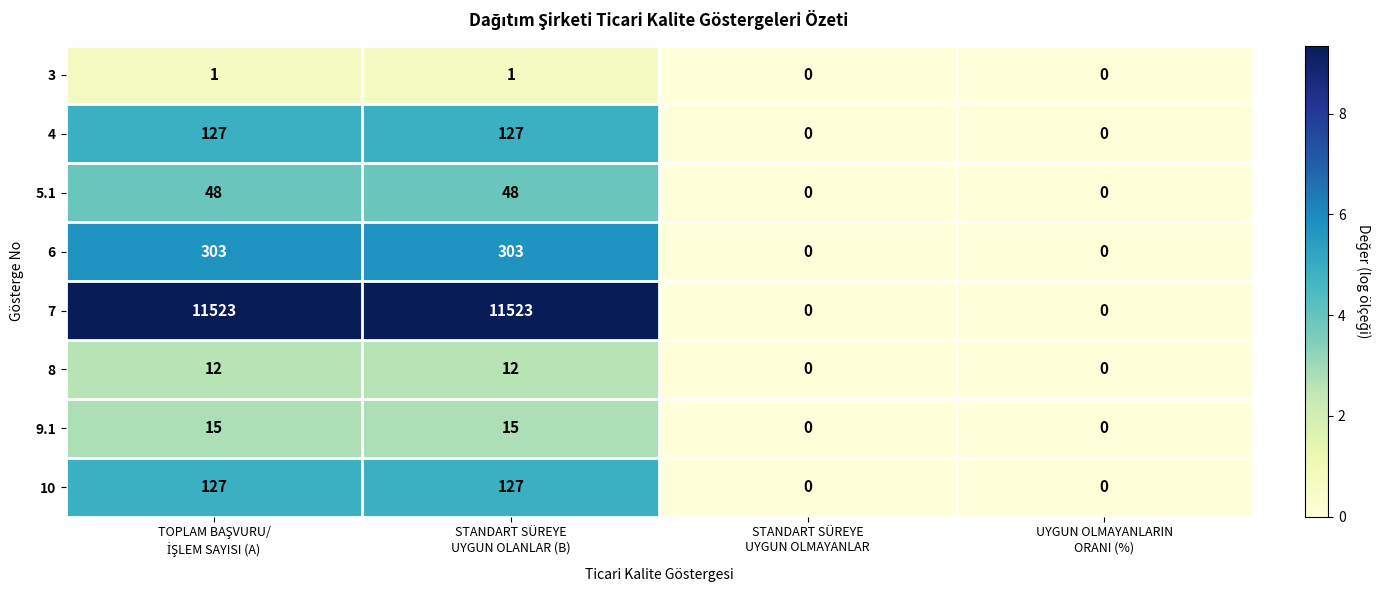

Which series has the largest total across all categories?

7